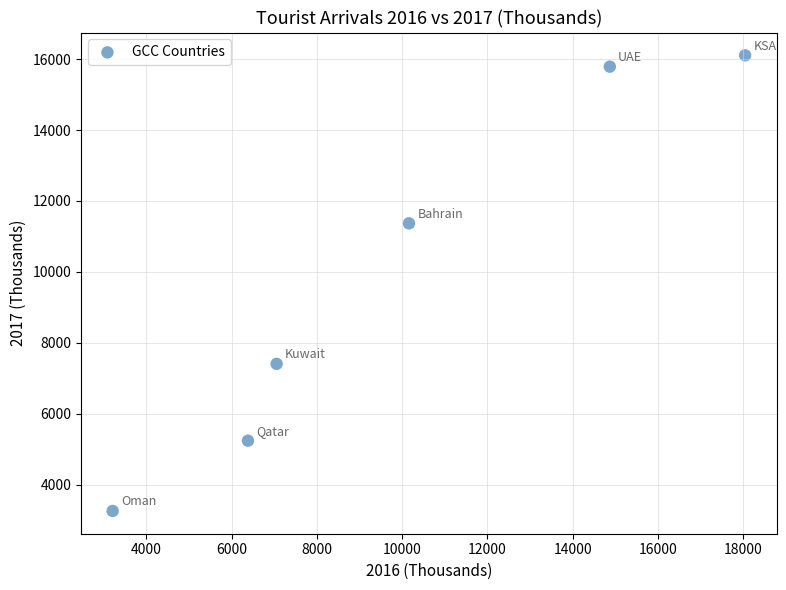

What Y value in the scatter plot is closest to 9683?

11370